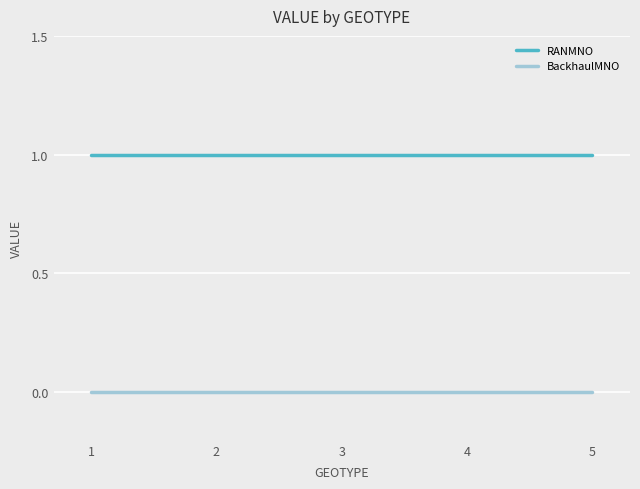

True or false: BackhaulMNO has more than 2 points higher than both neighbors.

False